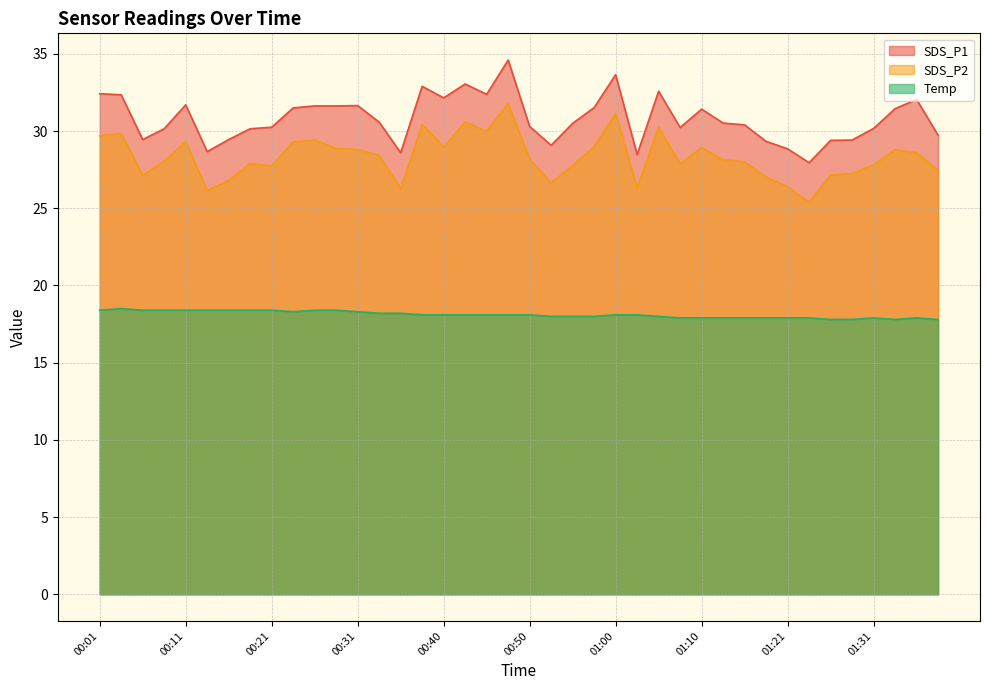

In SDS_P1, how many points are lower than both neighbors (excluding endpoints)?

9